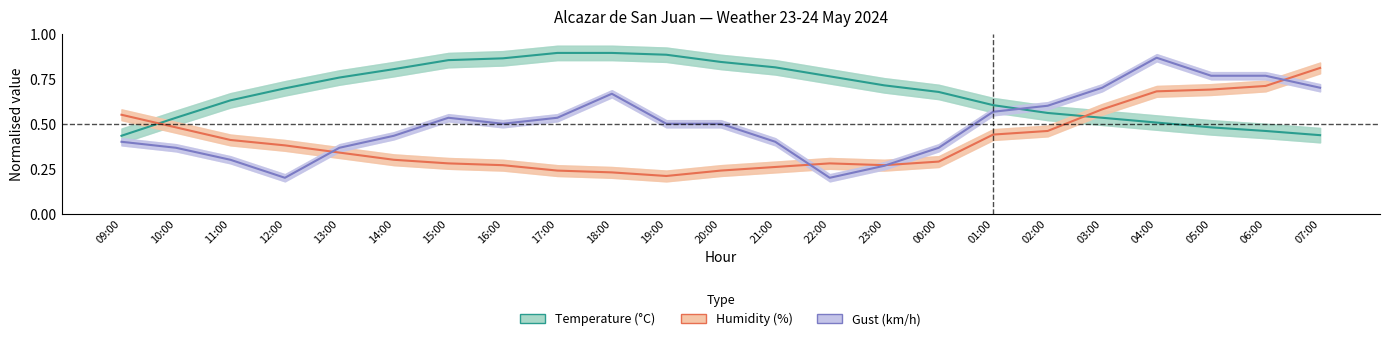

How many lines are shown in the chart?

3